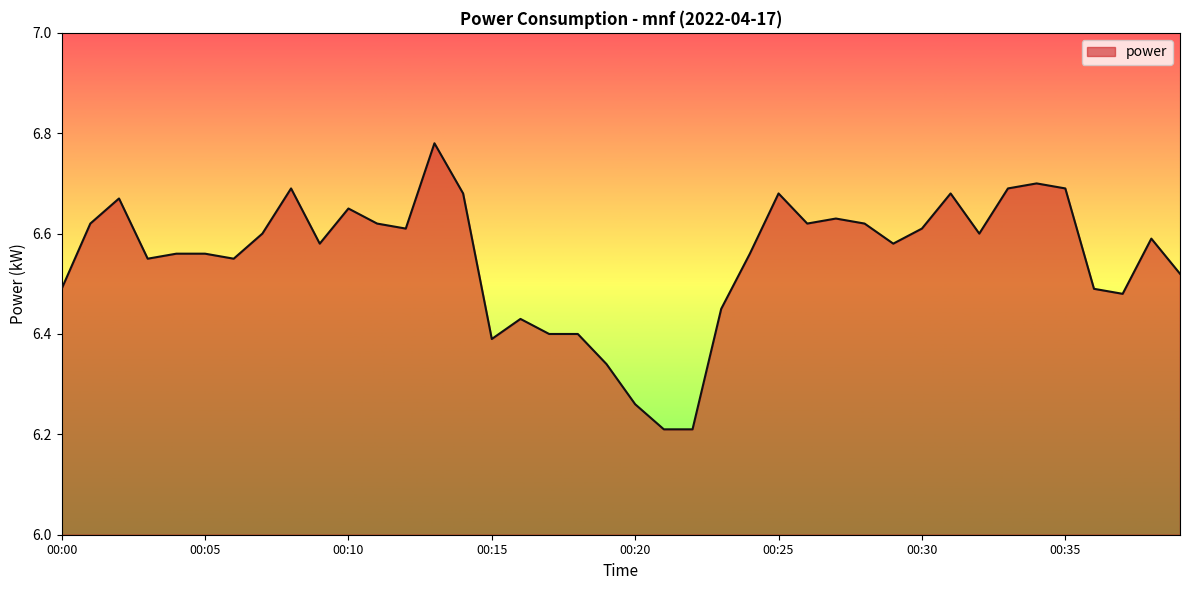

What is the smallest value displayed?

6.2